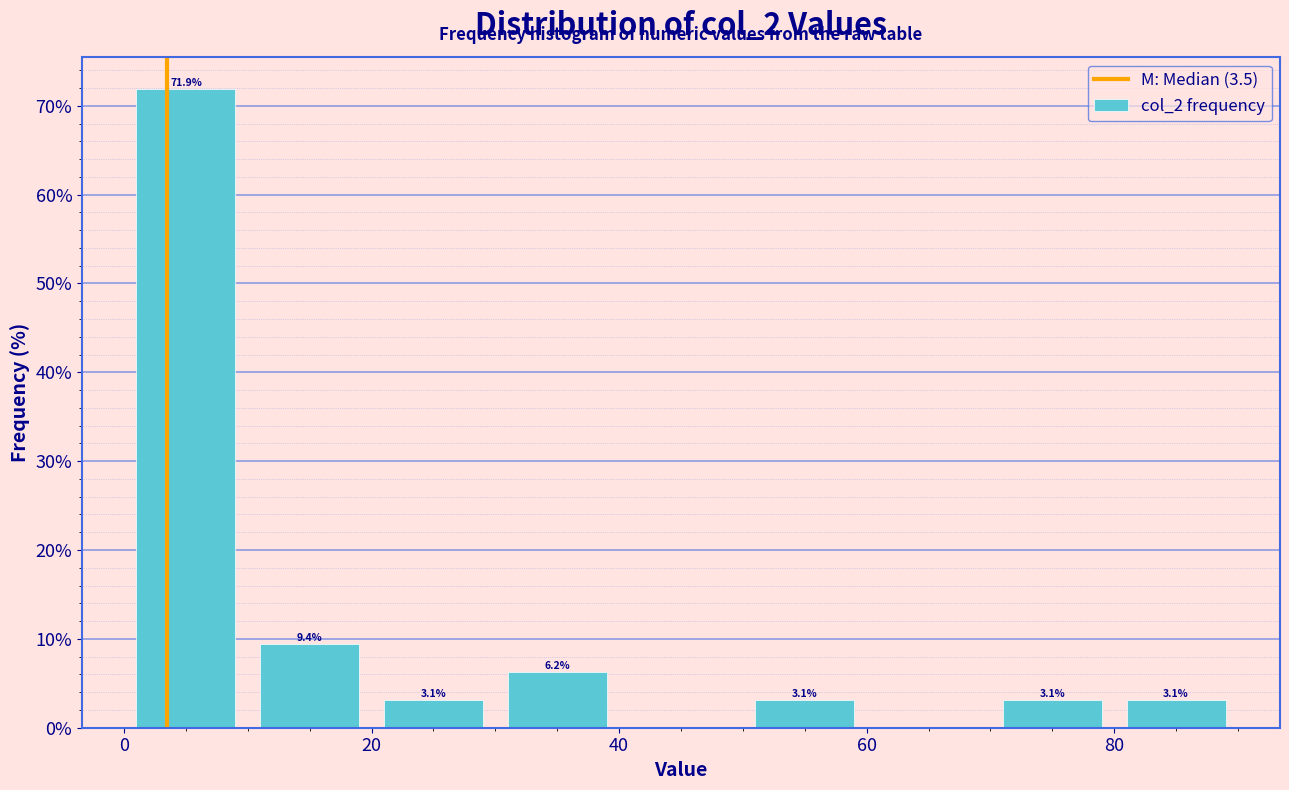

Which range on the x-axis has the tallest bar?

0 to 10